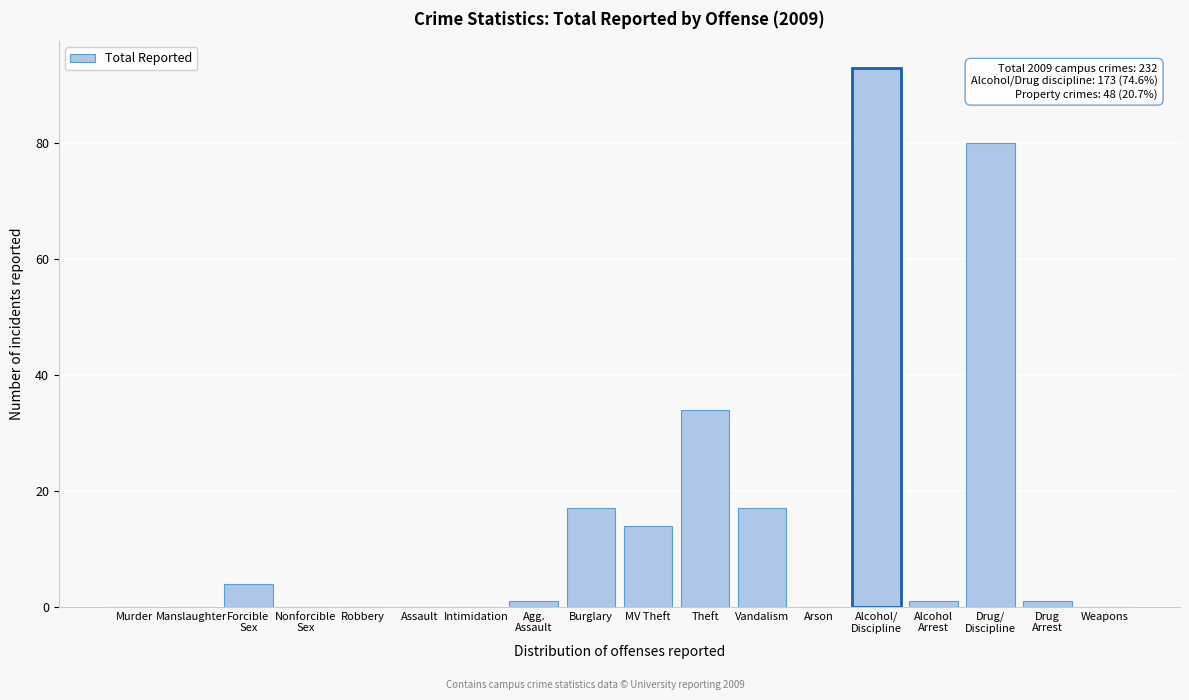

What is the maximum value shown in the chart?

93